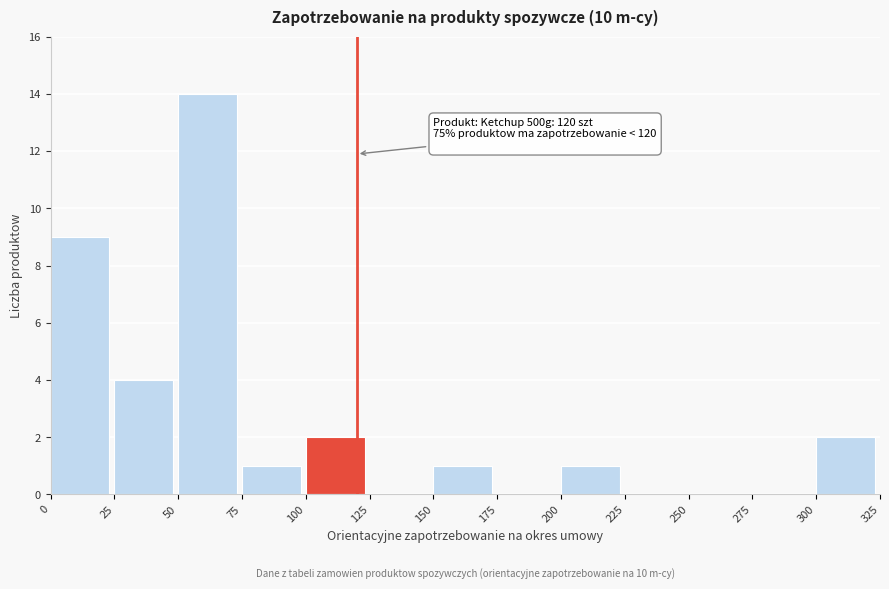

Which range on the x-axis has the tallest bar?

50 to 75